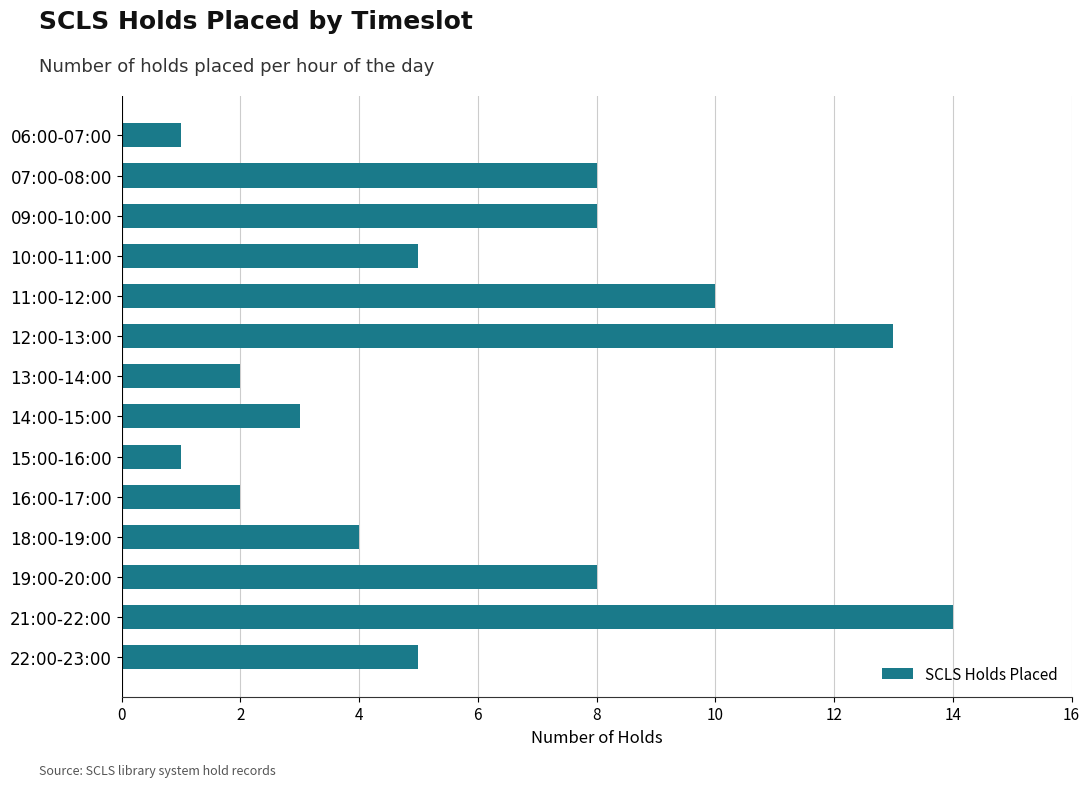

What is the sum of all values?

84